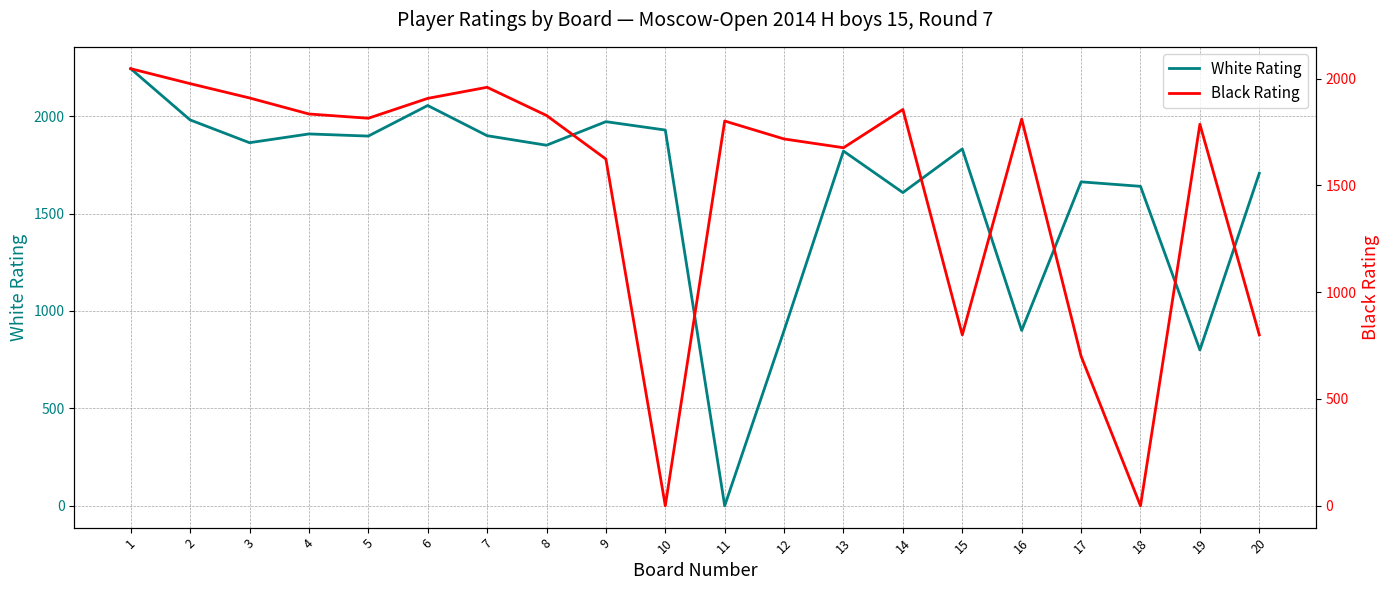

What is the spread (max minus min) of values at 2?

5